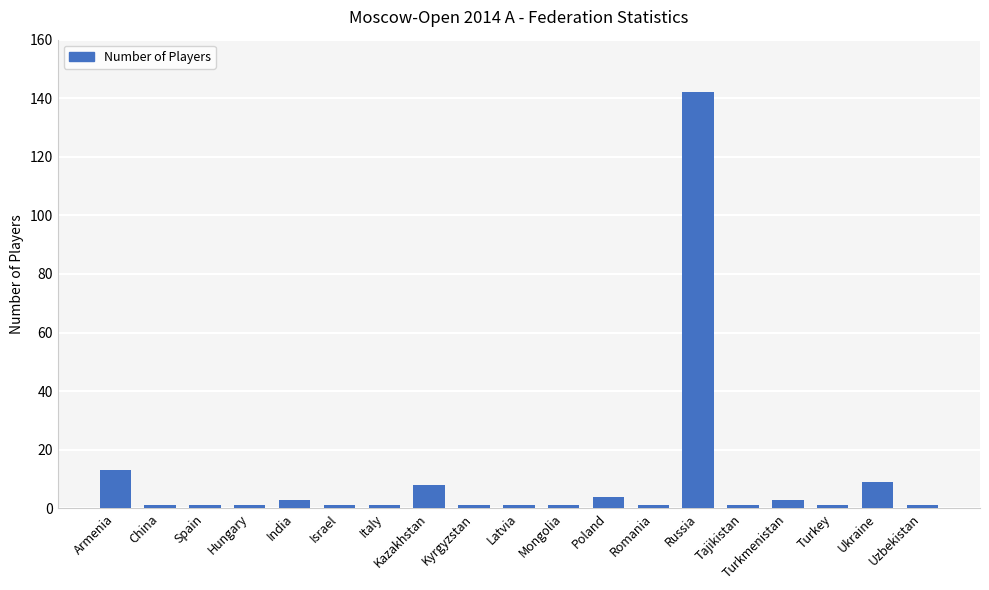

Reading left to right, list all the values displayed in this chart.

Armenia=13	China=1	Spain=1	Hungary=1	India=3	Israel=1	Italy=1	Kazakhstan=8	Kyrgyzstan=1	Latvia=1	Mongolia=1	Poland=4	Romania=1	Russia=142	Tajikistan=1	Turkmenistan=3	Turkey=1	Ukraine=9	Uzbekistan=1